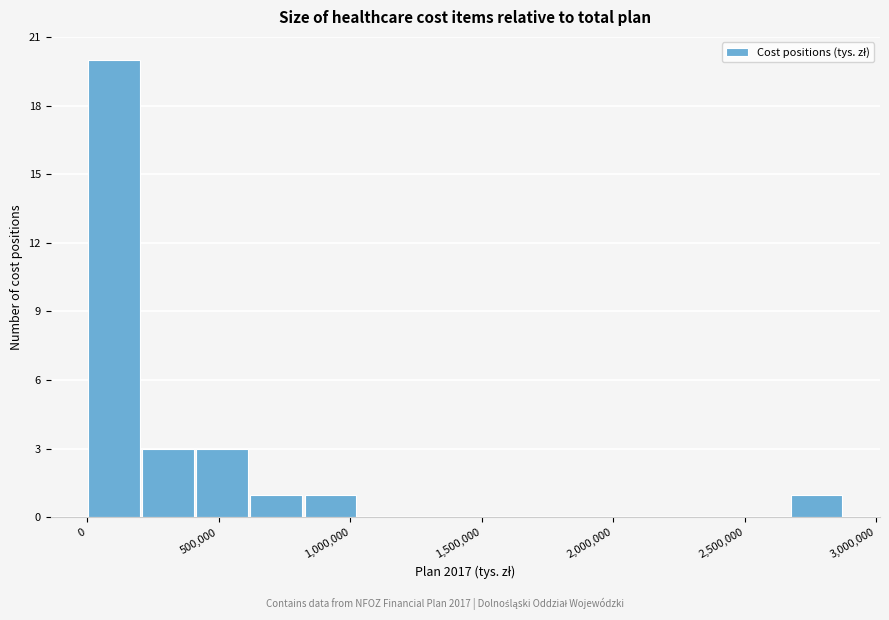

How tall is the bar that spans 600000 to 800000 on the x-axis? Neither the bar edges nor the heights are printed on the chart, so give them approximately, as read against the axes.

1